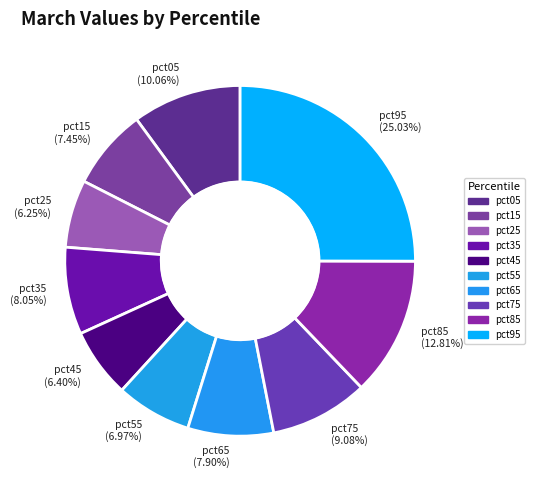

To the nearest percent, what portion does pct15 represent?

7%